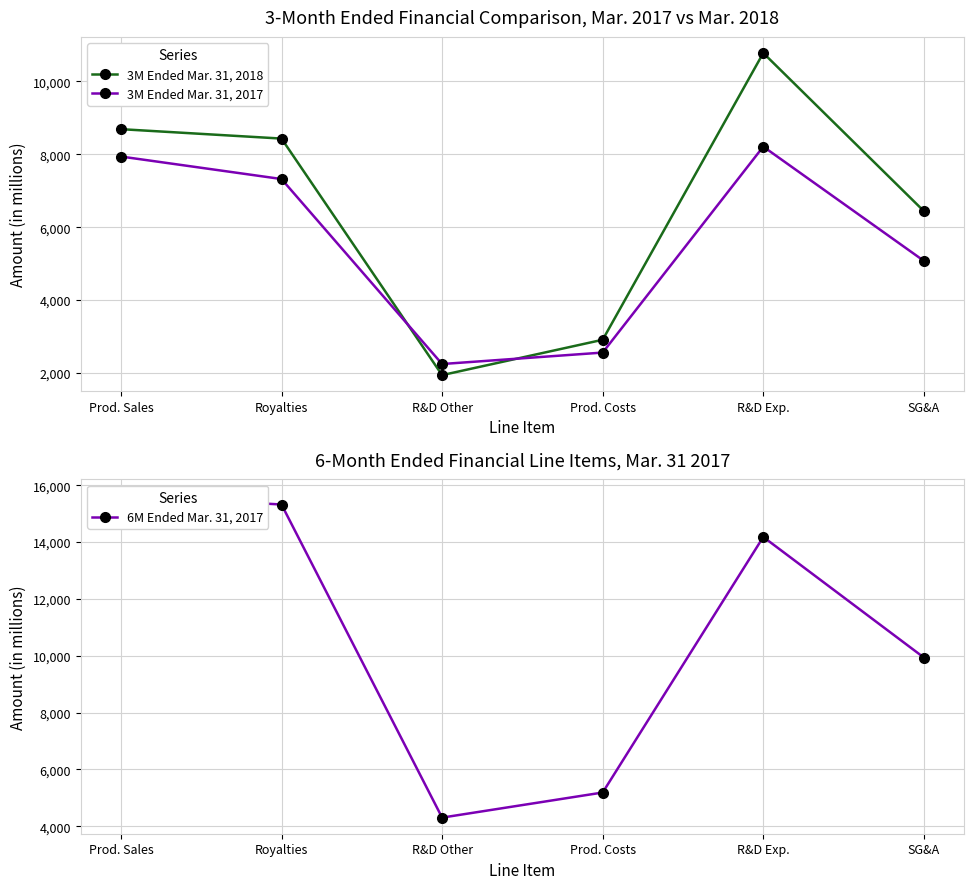

Reading left to right, extract all data points from this chart.

3M Ended Mar. 31, 2018: Prod. Sales=8686	Royalties=8428	R&D Other=1944	Prod. Costs=2913	R&D Exp.=10774	SG&A=6440
3M Ended Mar. 31, 2017: Prod. Sales=7936	Royalties=7319	R&D Other=2248	Prod. Costs=2562	R&D Exp.=8208	SG&A=5076
6M Ended Mar. 31, 2017: Prod. Sales=15637	Royalties=15320	R&D Other=4307	Prod. Costs=5190	R&D Exp.=14178	SG&A=9938